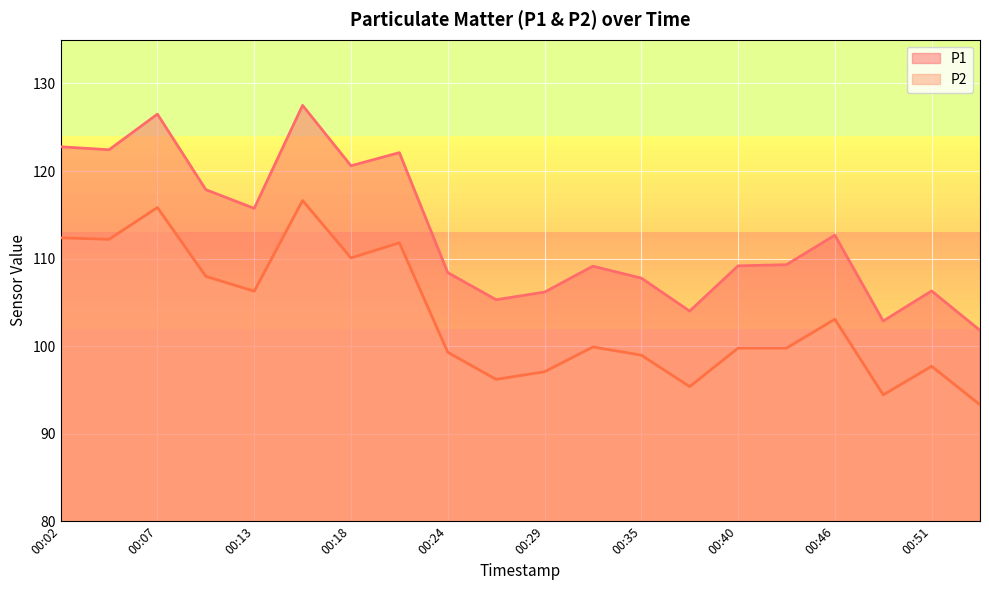

How many values in the P2 series exceed 99?

13